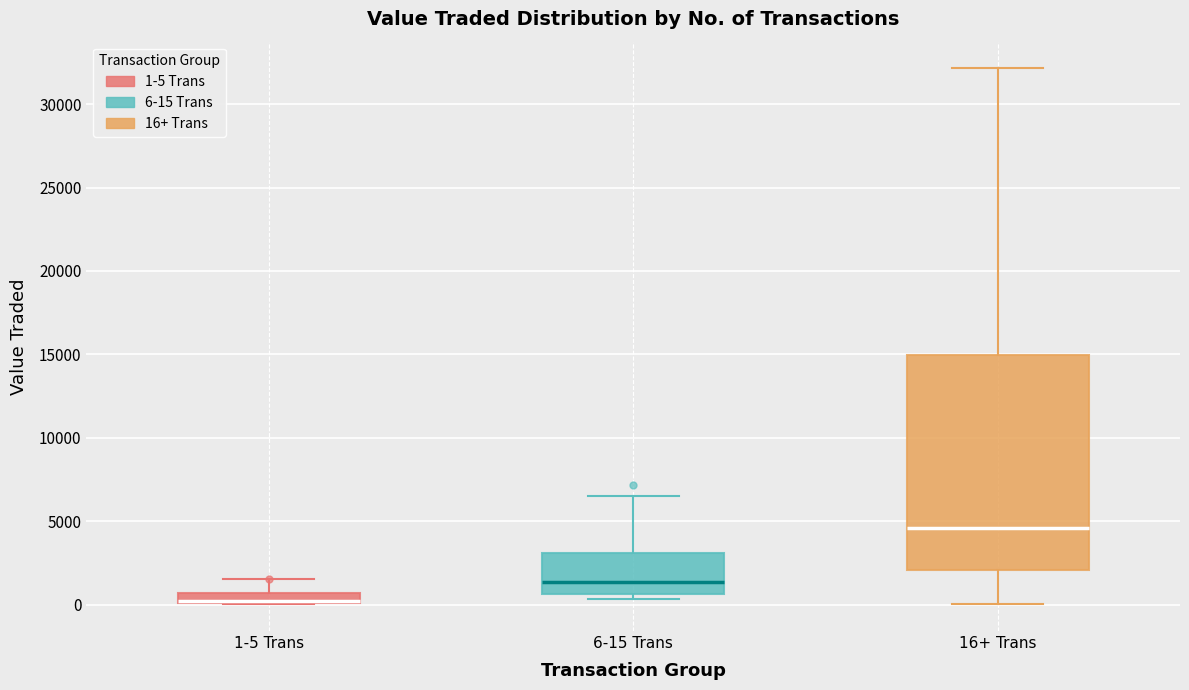

Where does the upper whisker of the box for 1-5 Trans end on the y-axis? The values are not printed on the chart, so give them approximately, as read against the axis.

1500